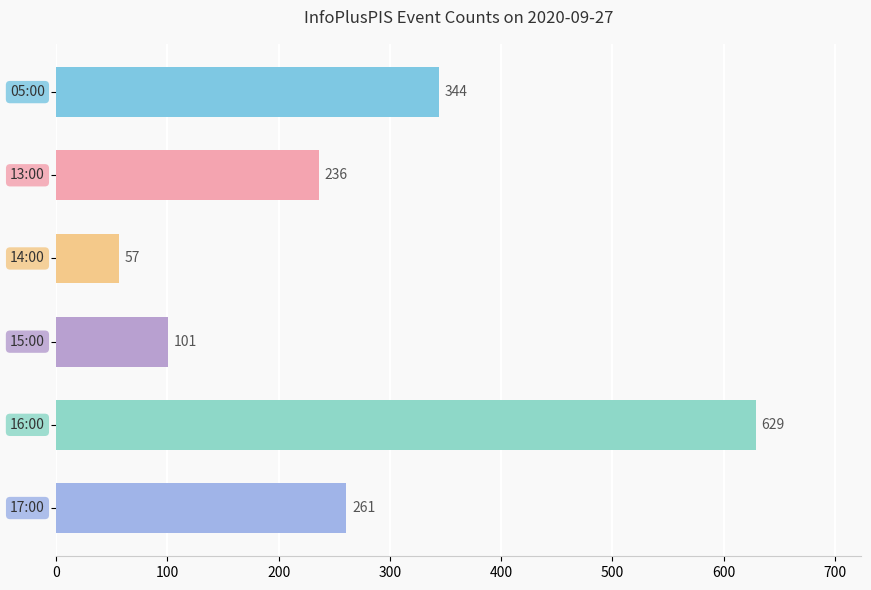

What is the value of the 2nd bar from the top?

236